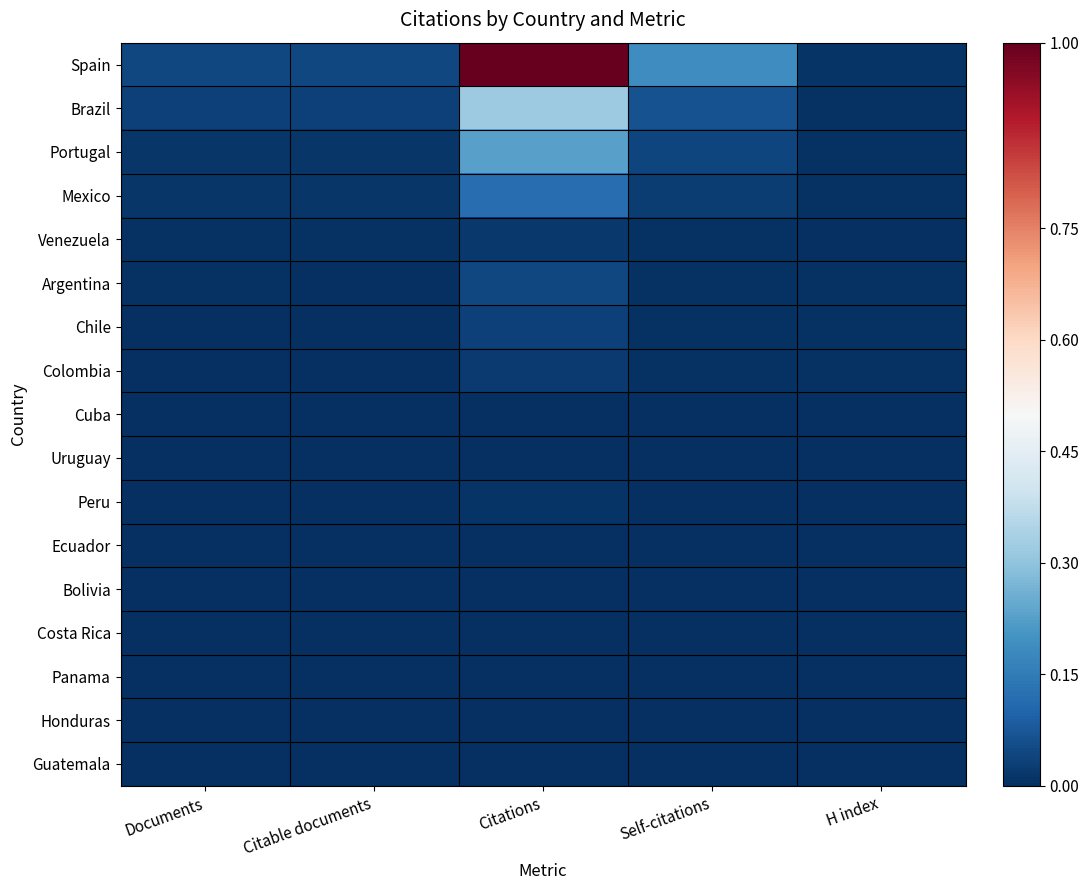

Which series has the largest total across all categories?

Spain